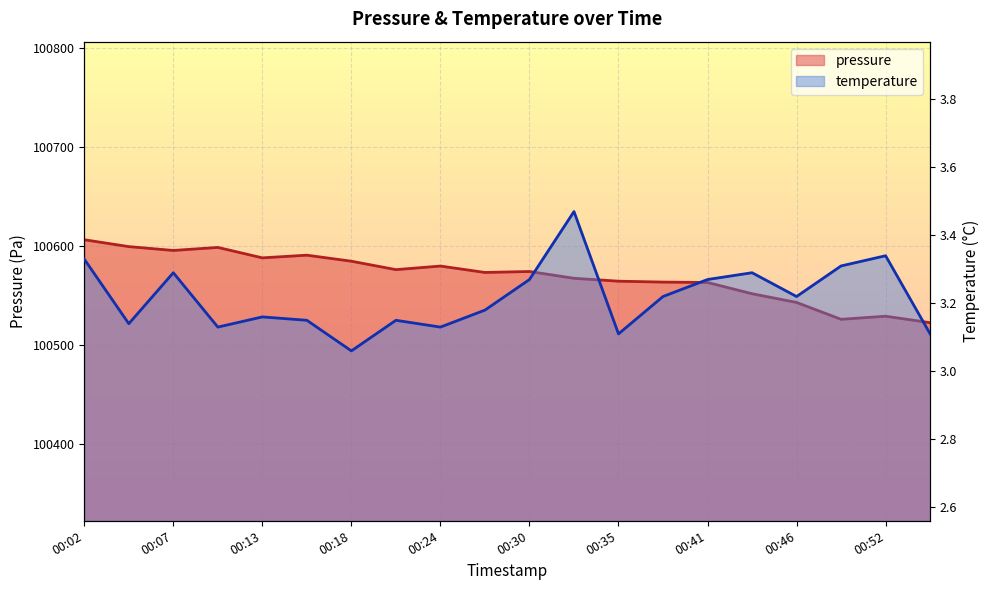

Rank the series at 00:52 from lowest to highest value.

temperature, pressure